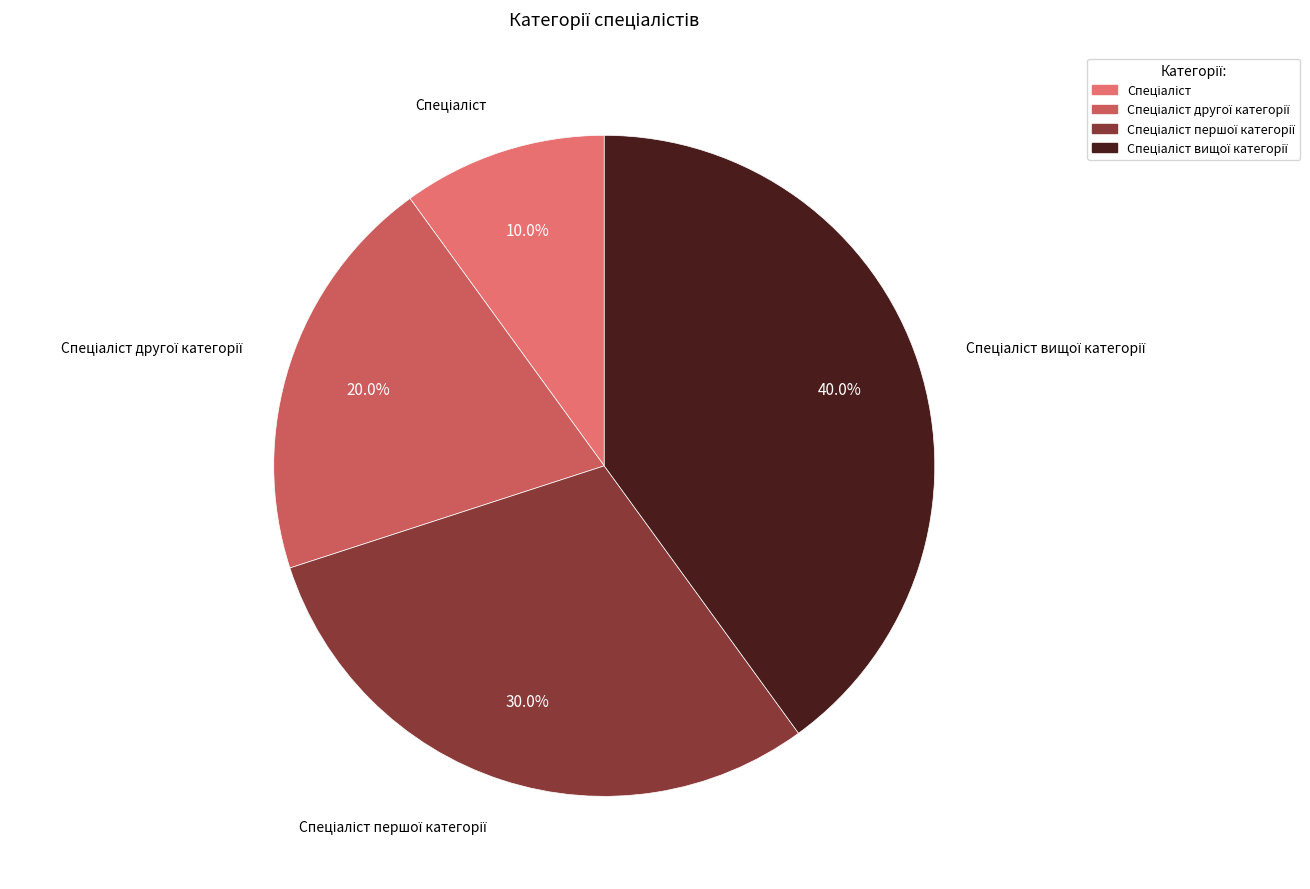

Is there a majority slice in this chart?

No